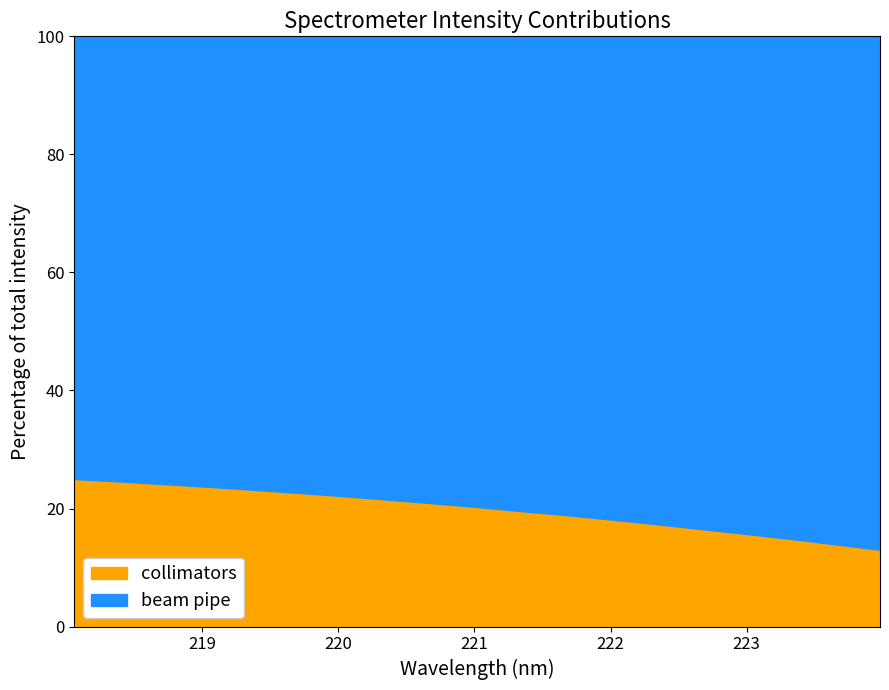

Is it true that the value at 0 is 423.0?

False